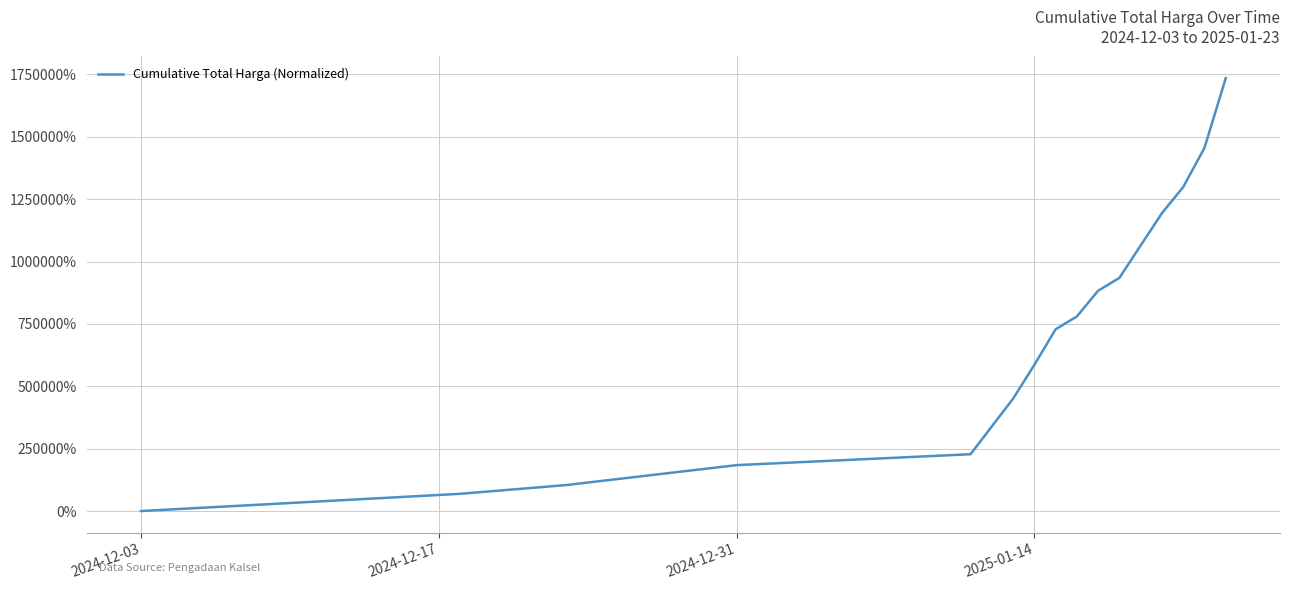

What is the difference between the maximum and minimum values?

1734929.9